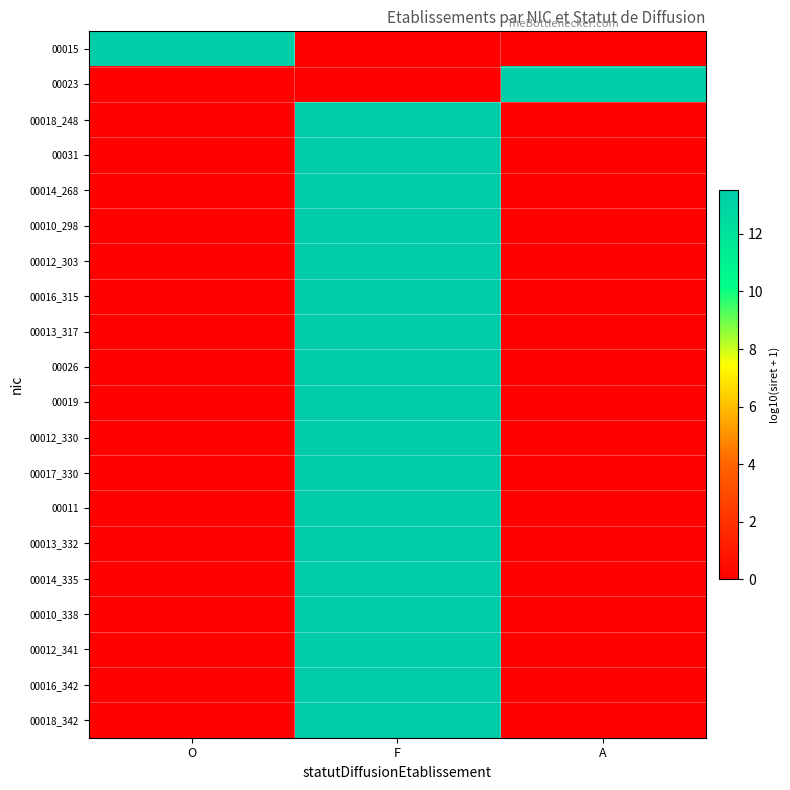

What is the difference between the highest and lowest values at O?

13.3